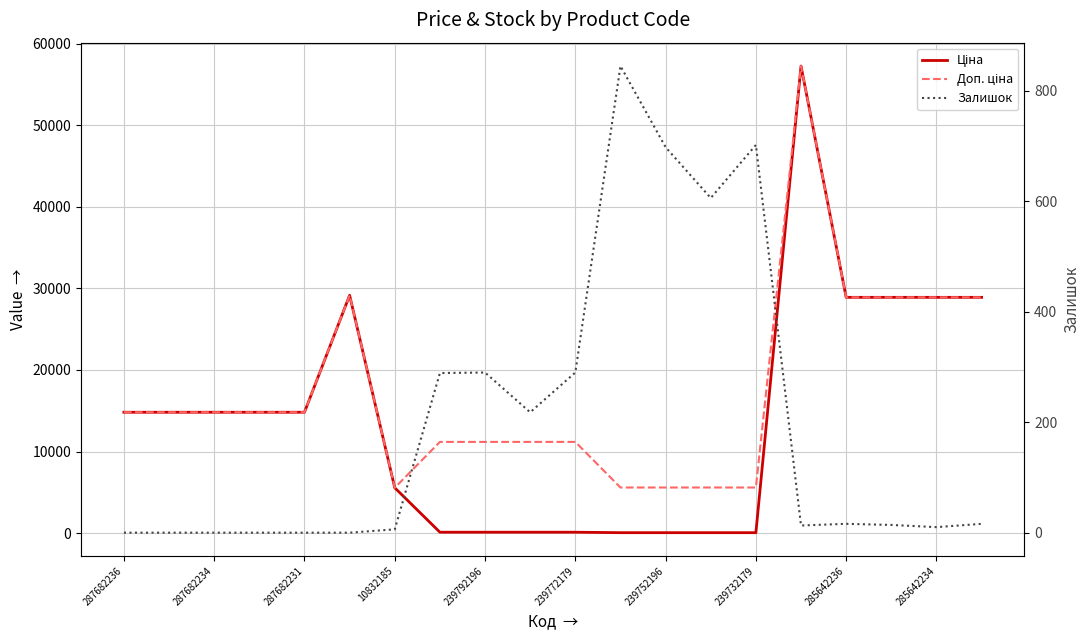

Rank the series at 287682236 from highest to lowest value.

Ціна, Доп. ціна, Залишок